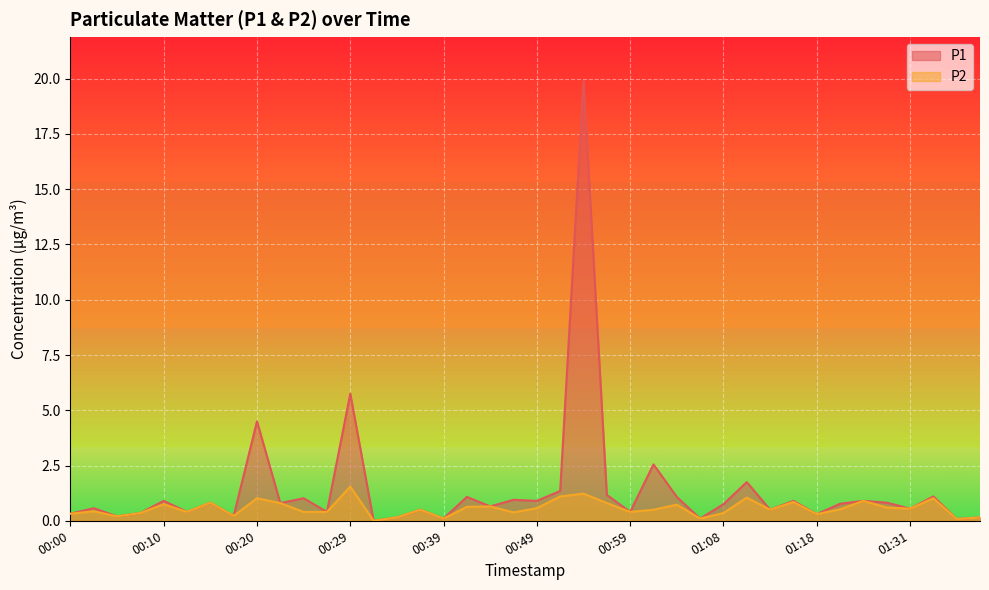

Rank the series by their maximum value, from highest to lowest.

P1, P2